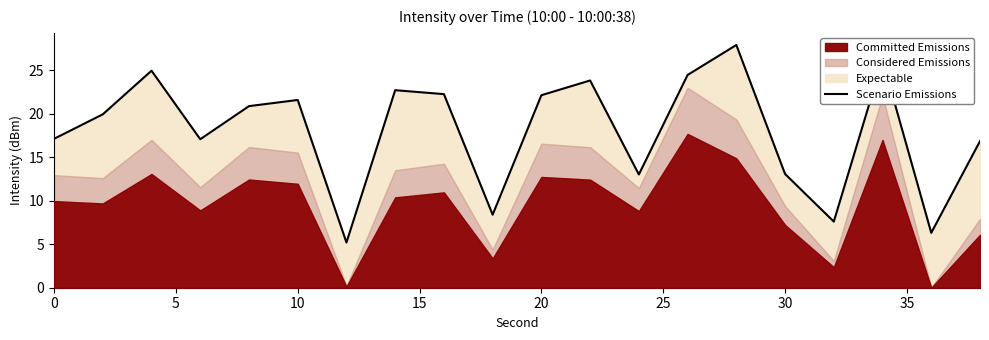

What is the difference between the second highest and second lowest values?

19.9